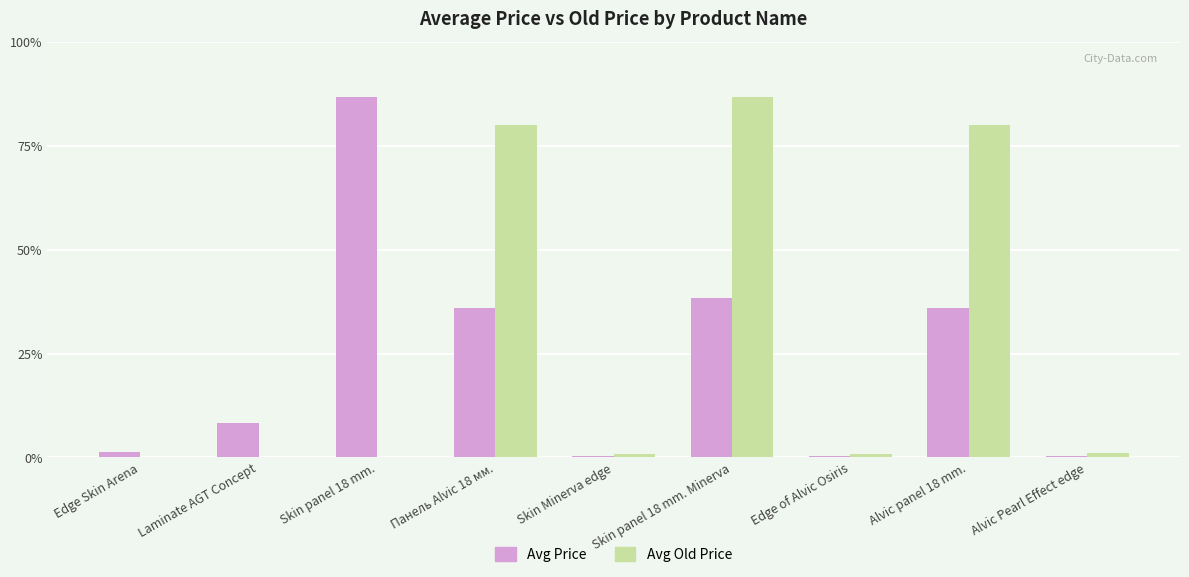

What is the difference between the highest and lowest values at Laminate AGT Concept?

698.3